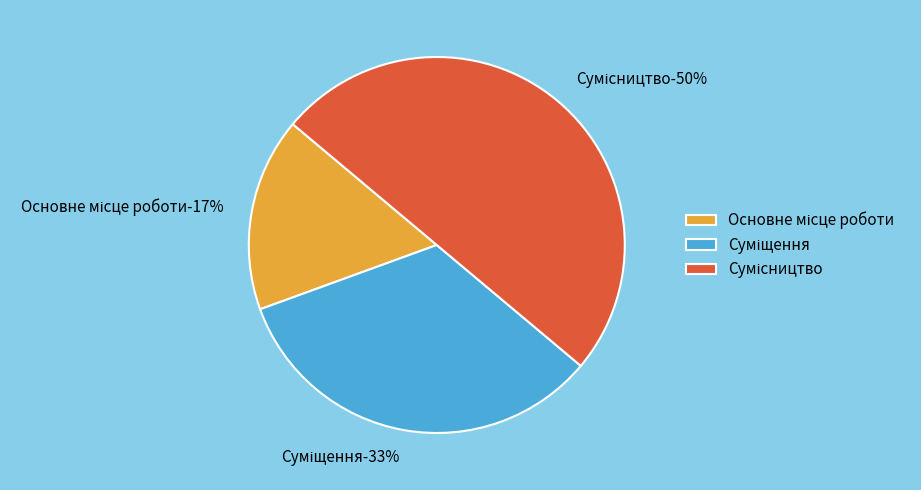

How many segments does this pie chart have?

3